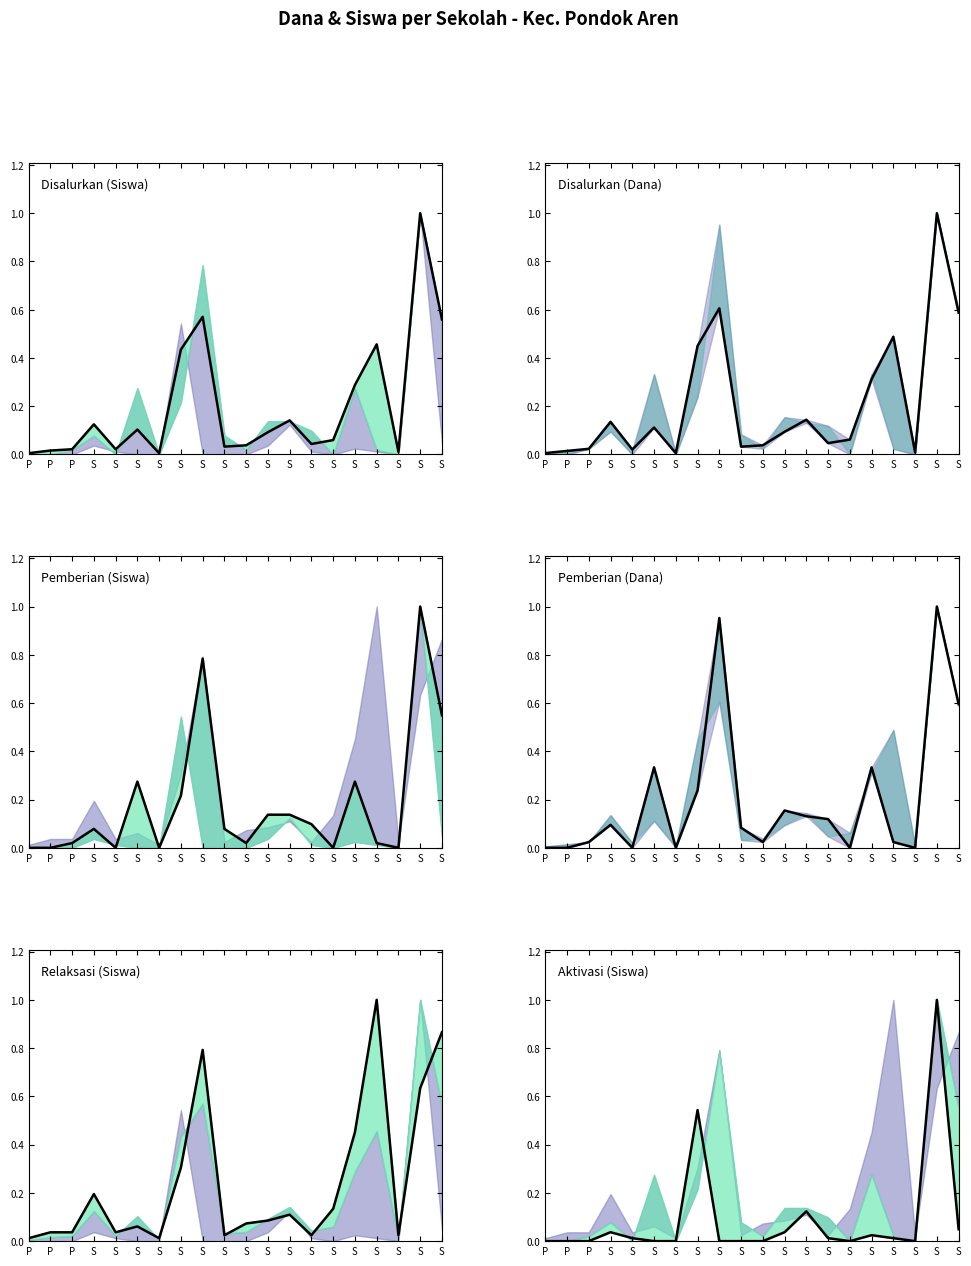

Which series has the largest total across all categories?

Relaksasi (Siswa)